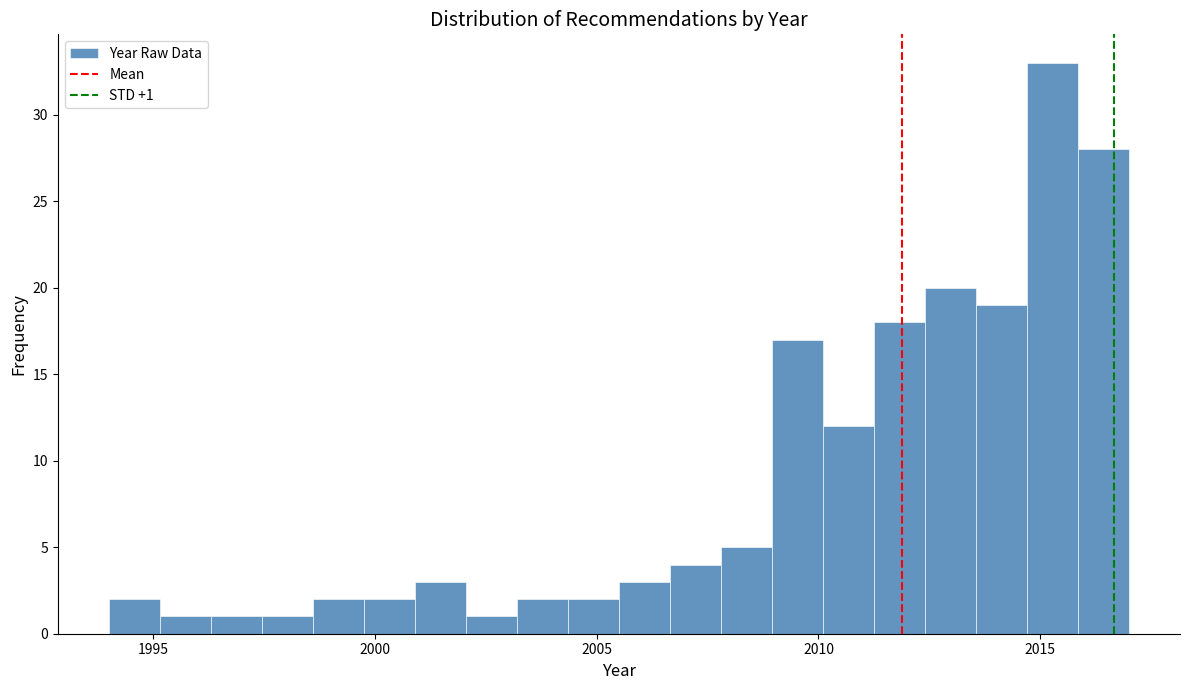

Read against the x-axis, roughly where is the centre of the tallest bar?

2015.5